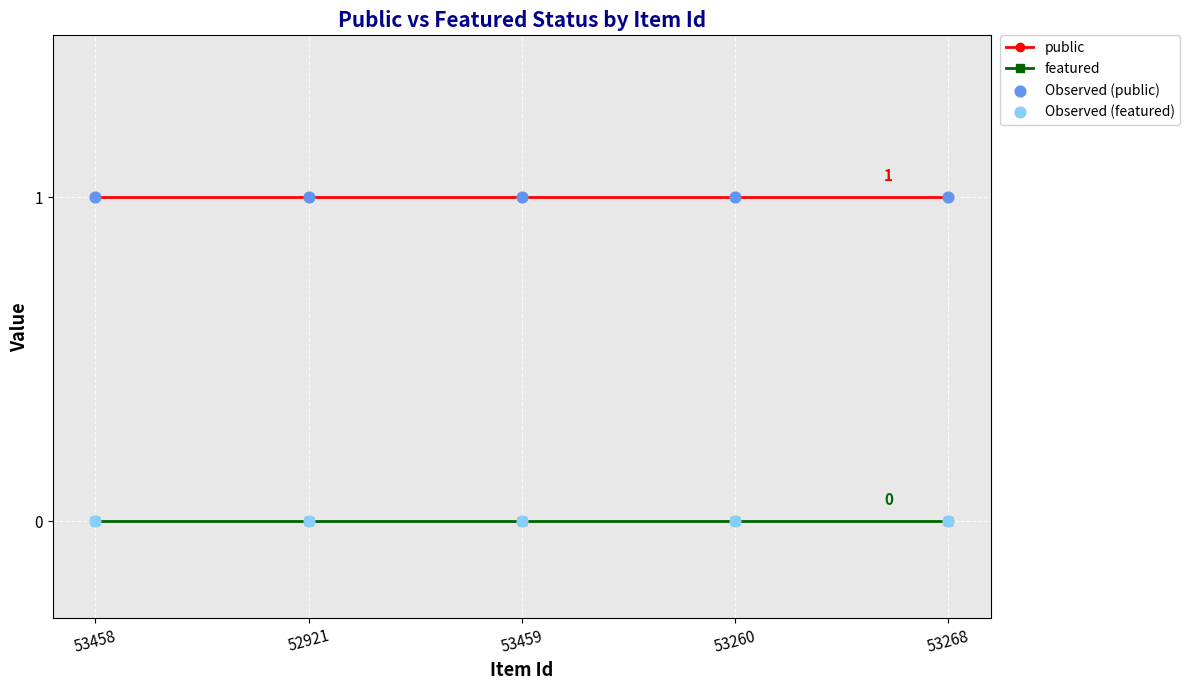

Which series has the largest total across all categories?

public